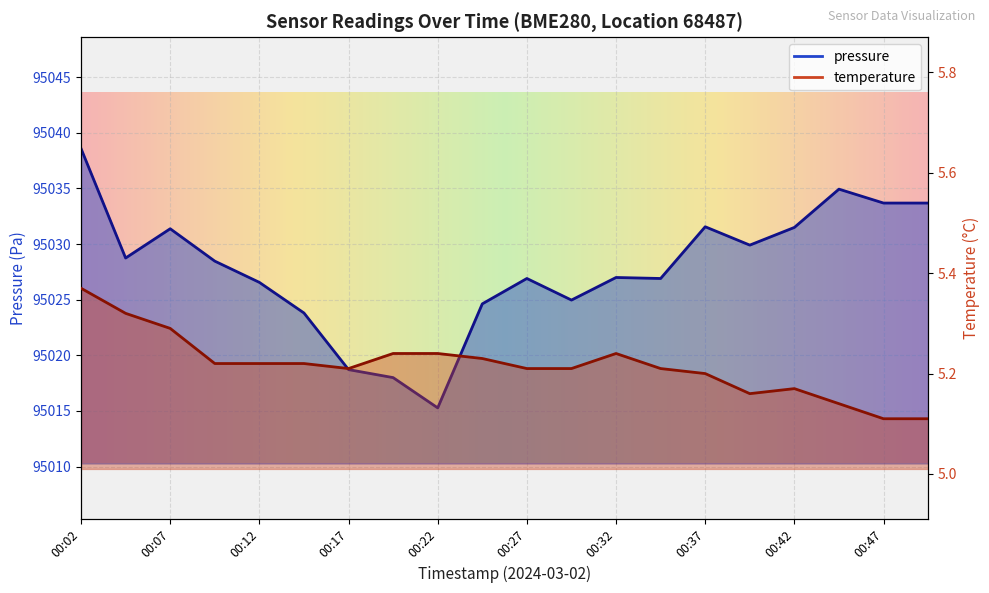

How many data points in pressure are above 95028?

10